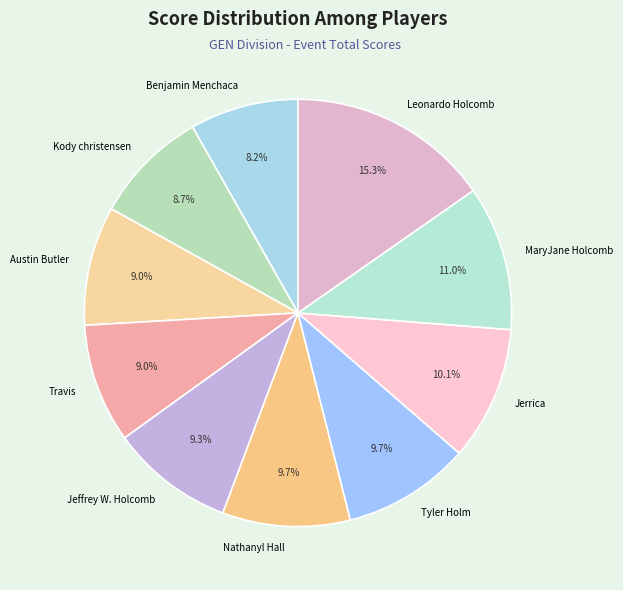

Which category has the biggest portion of the pie?

Leonardo Holcomb